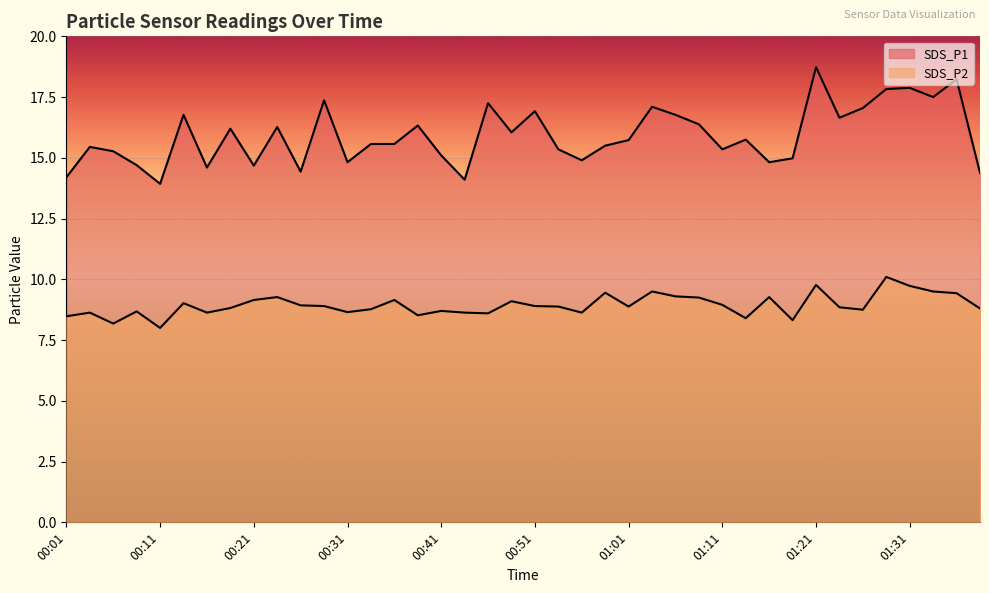

True or false: SDS_P2 has more than 0 points higher than both neighbors.

True